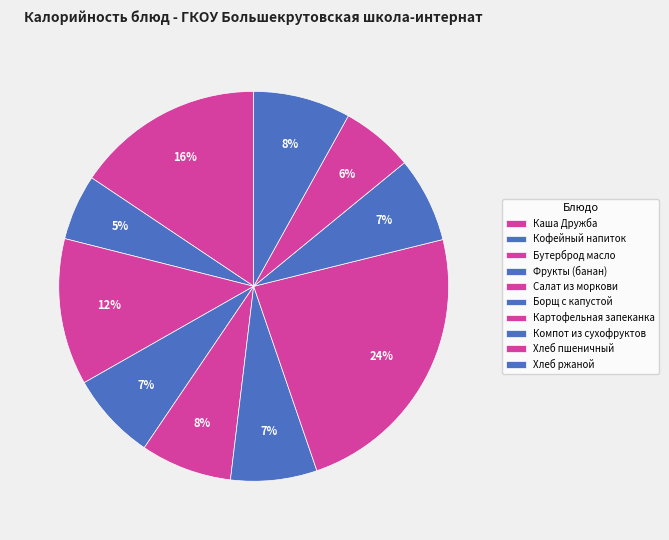

Rank the categories by value from lowest to highest.

Кофейный напиток, Хлеб пшеничный, Компот из сухофруктов, Борщ с капустой, Фрукты (банан), Салат из моркови, Хлеб ржаной, Бутерброд масло, Каша Дружба, Картофельная запеканка